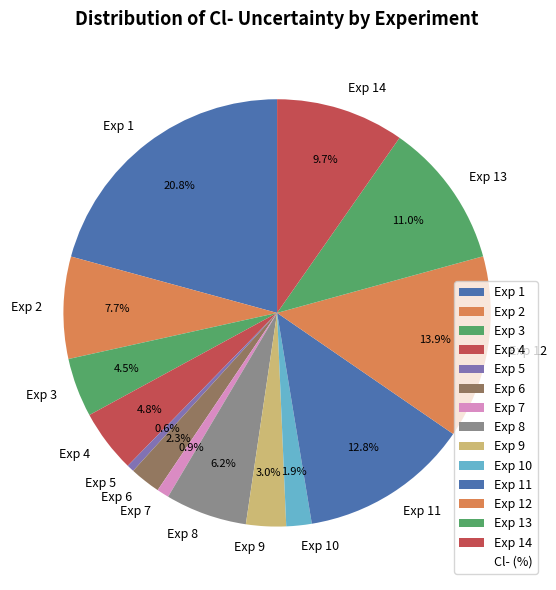

How many slices are in this pie chart?

14